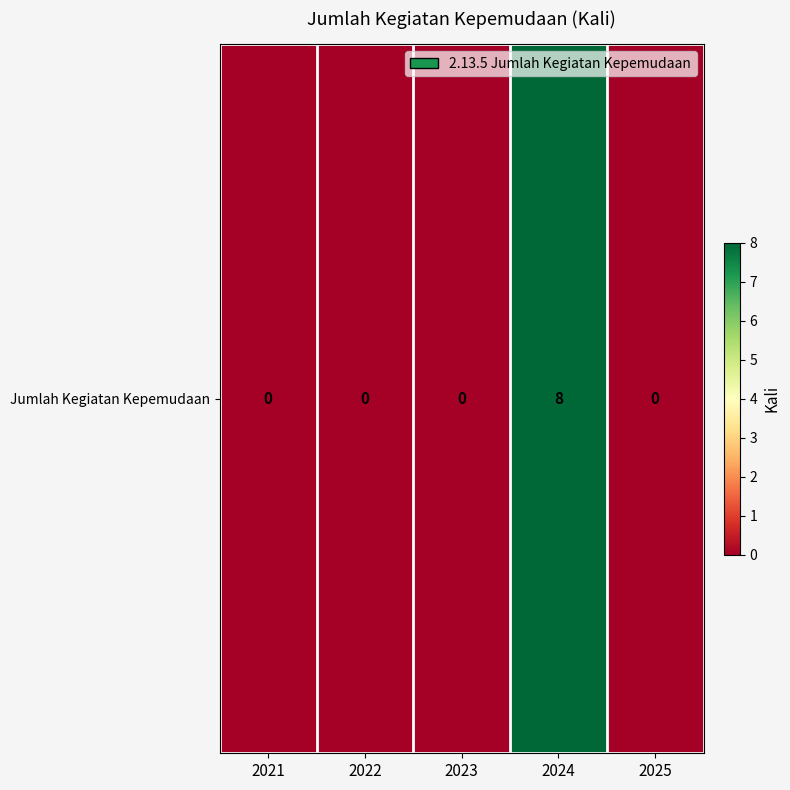

How many distinct data groups are displayed?

1